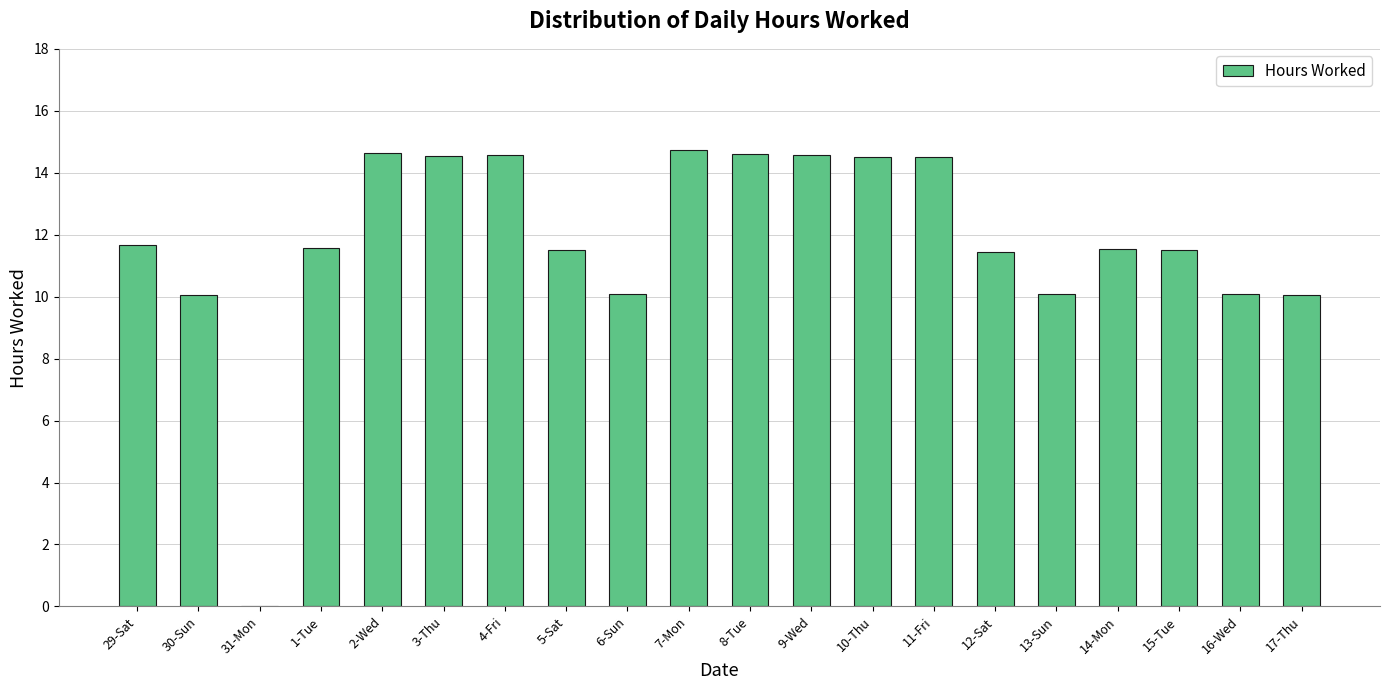

Between 1-Tue and 9-Wed, which is larger?

9-Wed